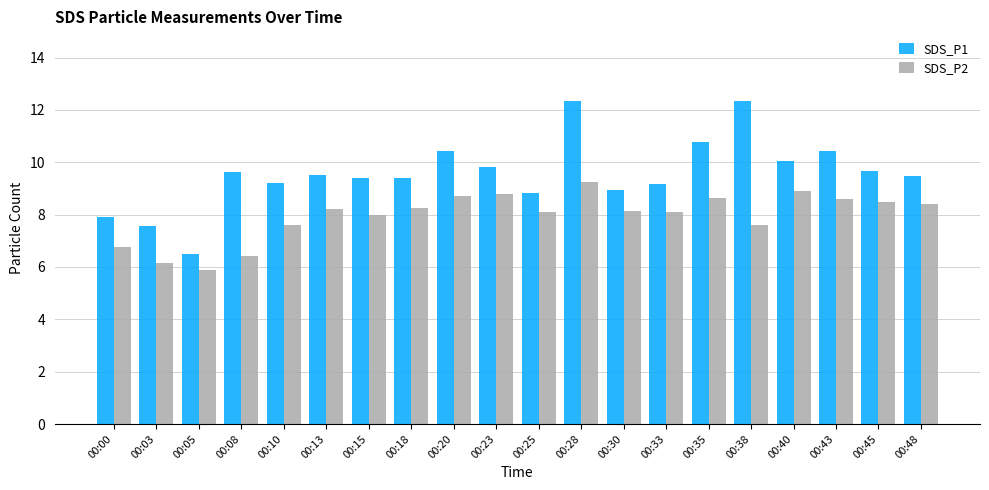

Between 00:05 and 00:38, which series saw the biggest shift?

SDS_P1